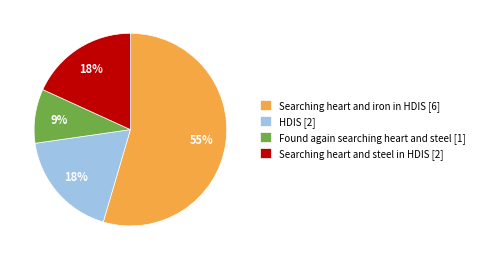

Which category has the smallest portion of the pie?

Found again searching heart and steel [1]